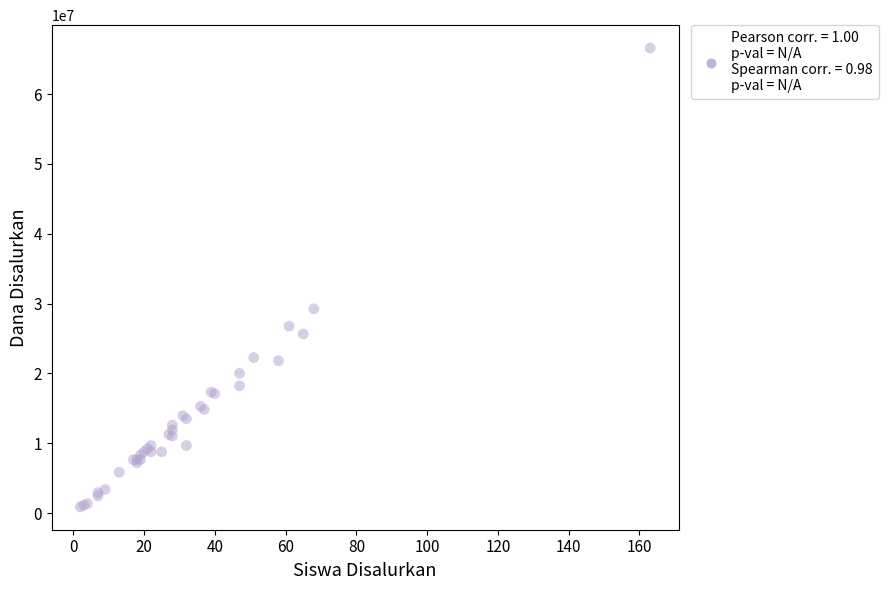

What Y value in the scatter plot is closest to 33750000?

29250000